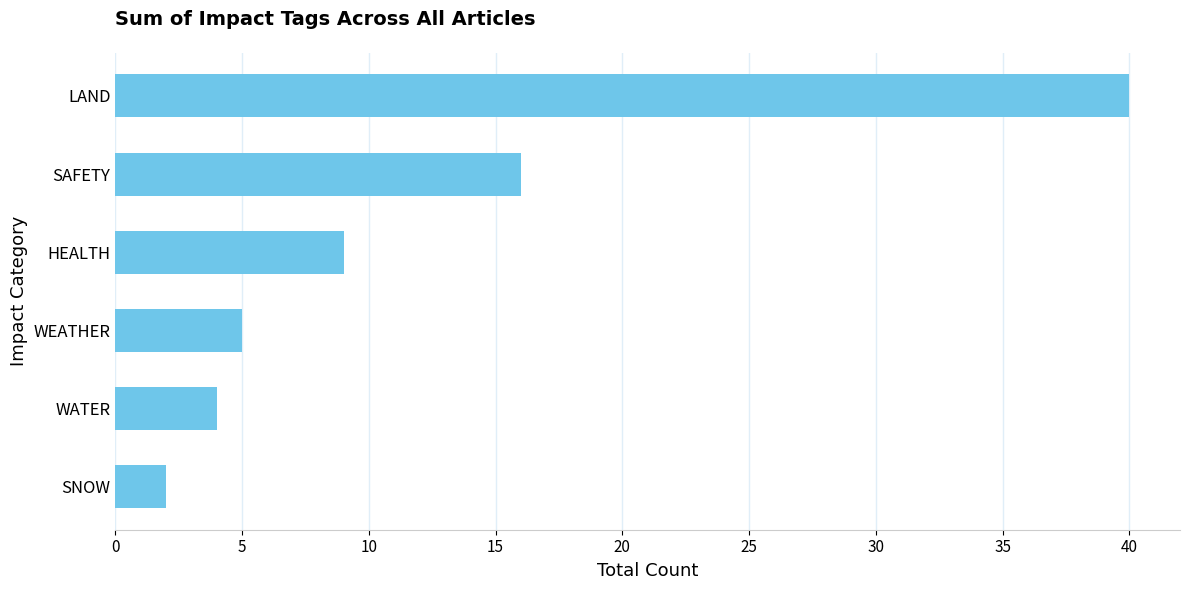

Approximately how many times larger is the value at SAFETY compared to HEALTH?

1.8